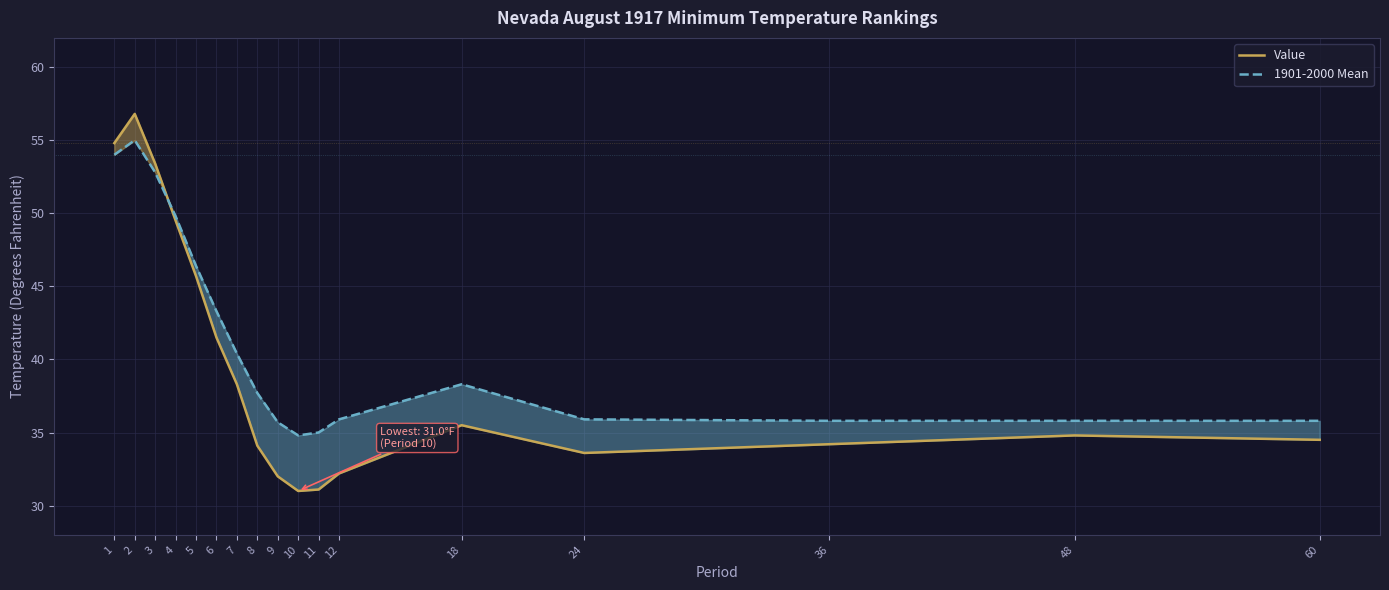

Is the value of 1901-2000 Mean at 10 greater than the value of Value at 10?

Yes